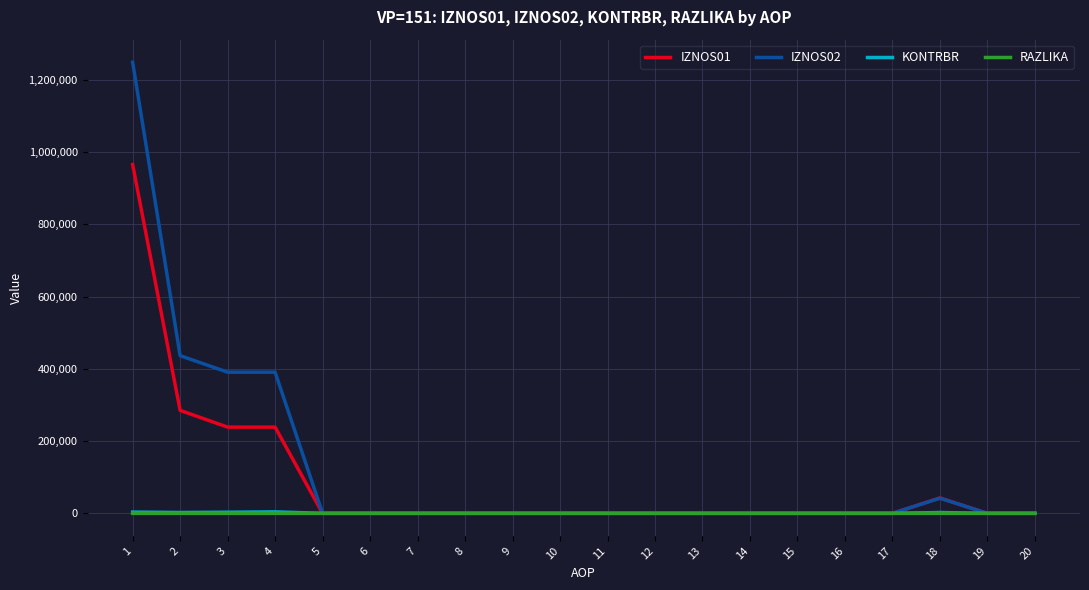

Is the value of IZNOS01 at 3 greater than the value of IZNOS02 at 8?

Yes